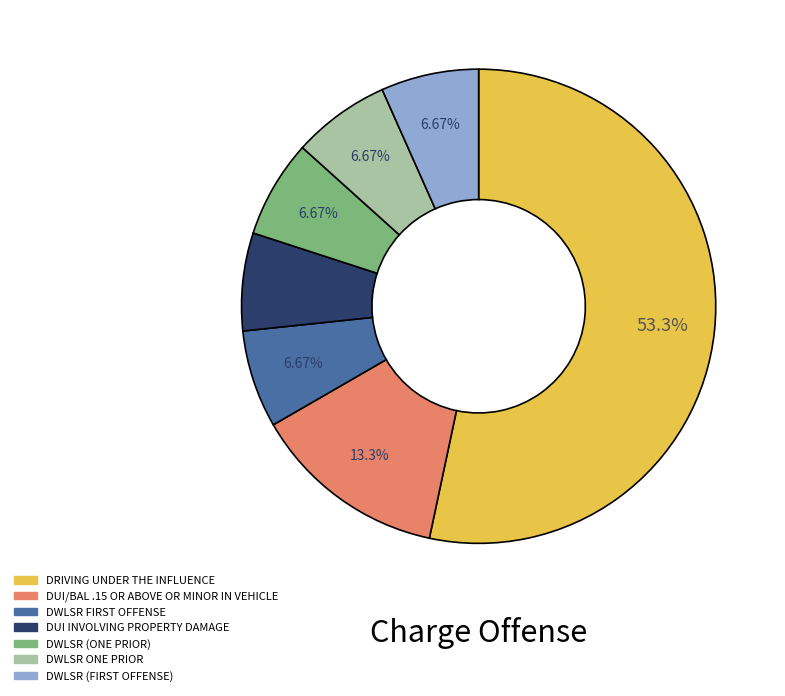

To the nearest percent, what is the combined percentage of DWLSR ONE PRIOR and DWLSR (ONE PRIOR)?

13%